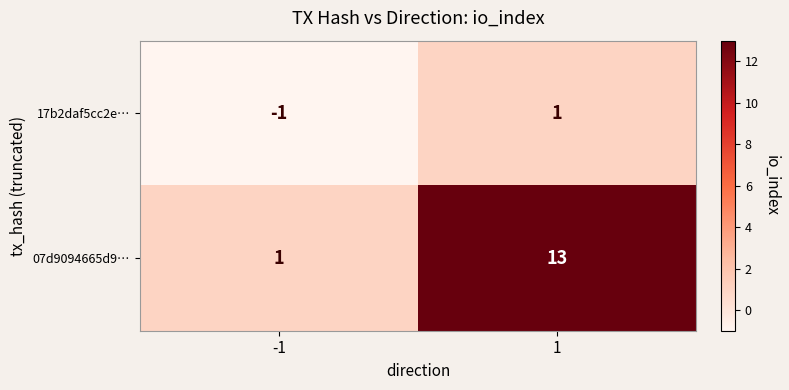

What is the greatest value displayed?

13